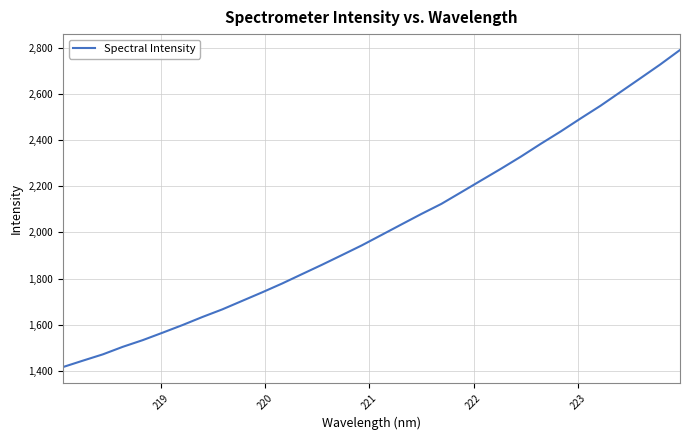

What is the minimum value shown in the chart?

1416.3